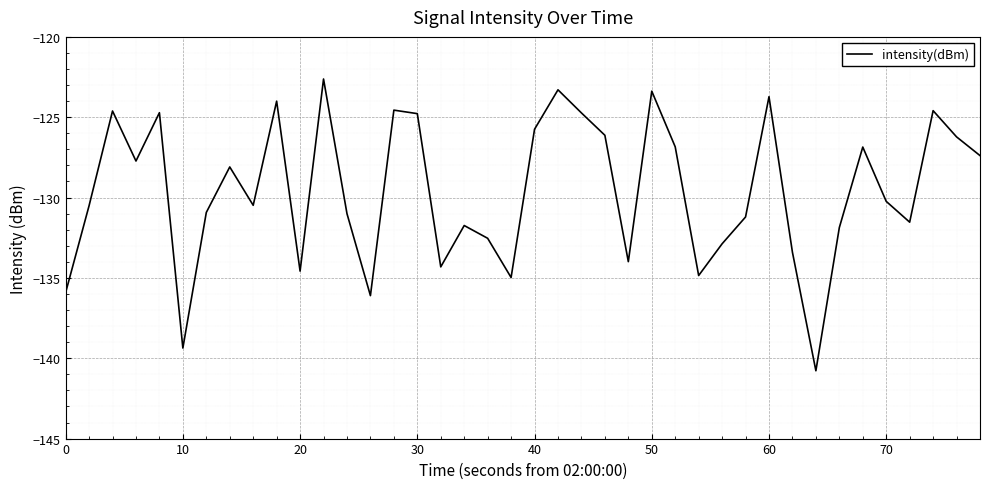

What is the greatest value displayed?

-122.6